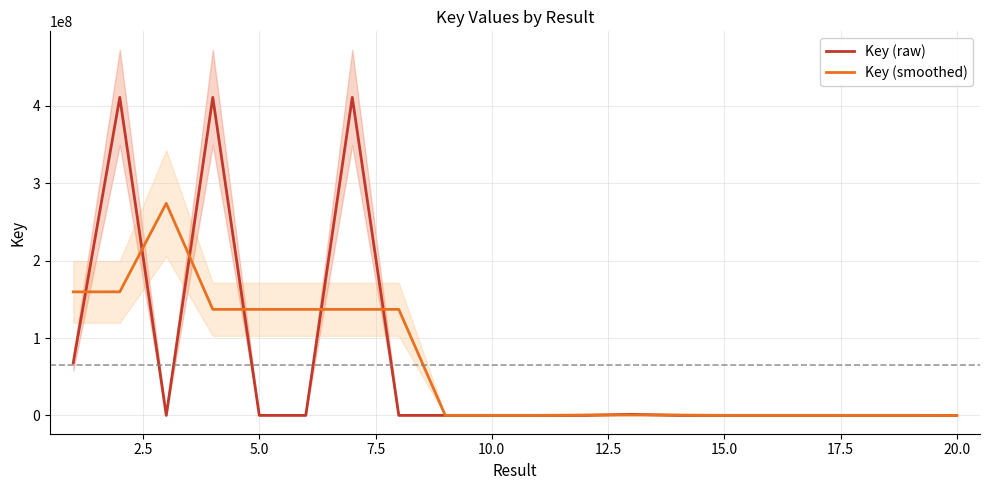

What is the maximum value for Key (raw)?

410762735.0